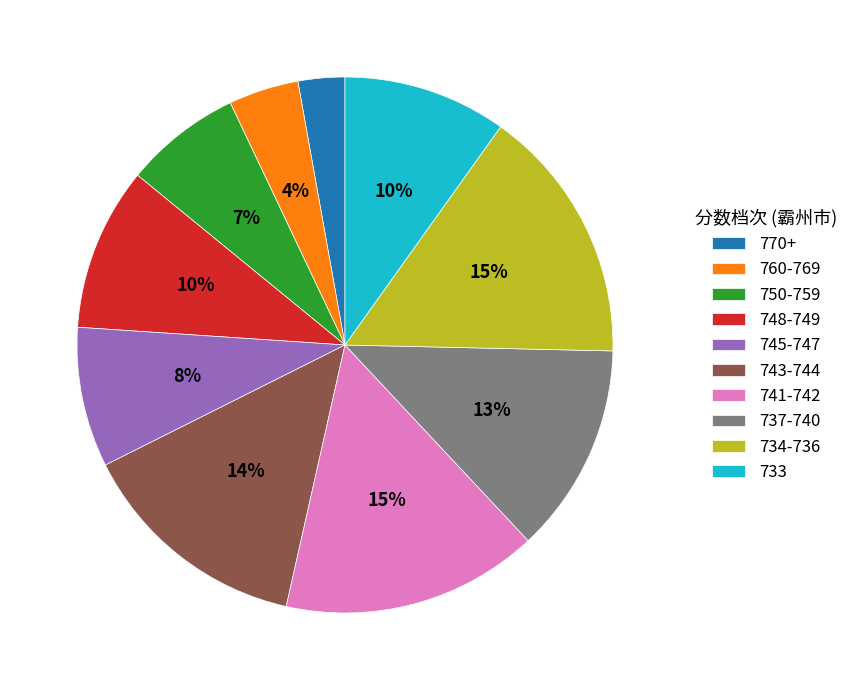

Is there any slice that represents more than half of the pie?

No